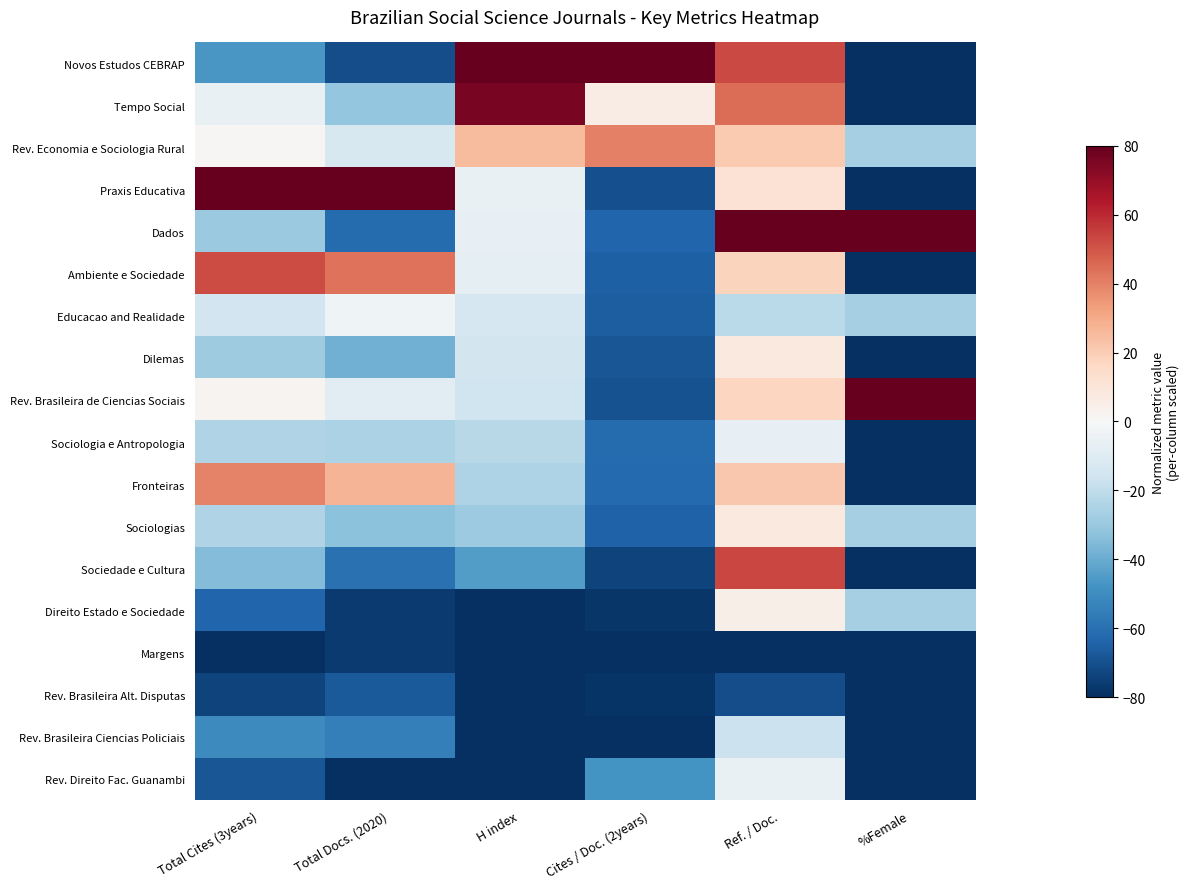

What is the spread (max minus min) of values at Ref. / Doc.?

160.0